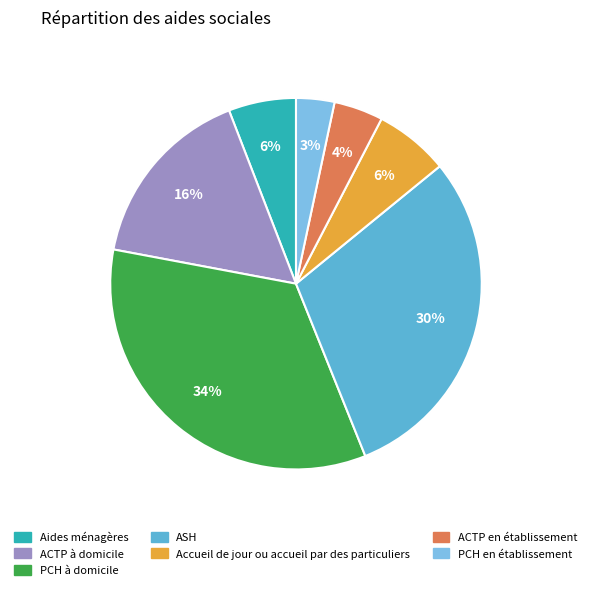

What percentage is the ACTP à domicile slice, to the nearest percent?

16%